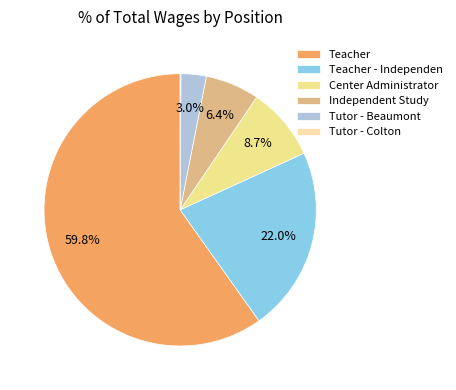

What percentage is NOT represented by Teacher - Independen?

78.0%